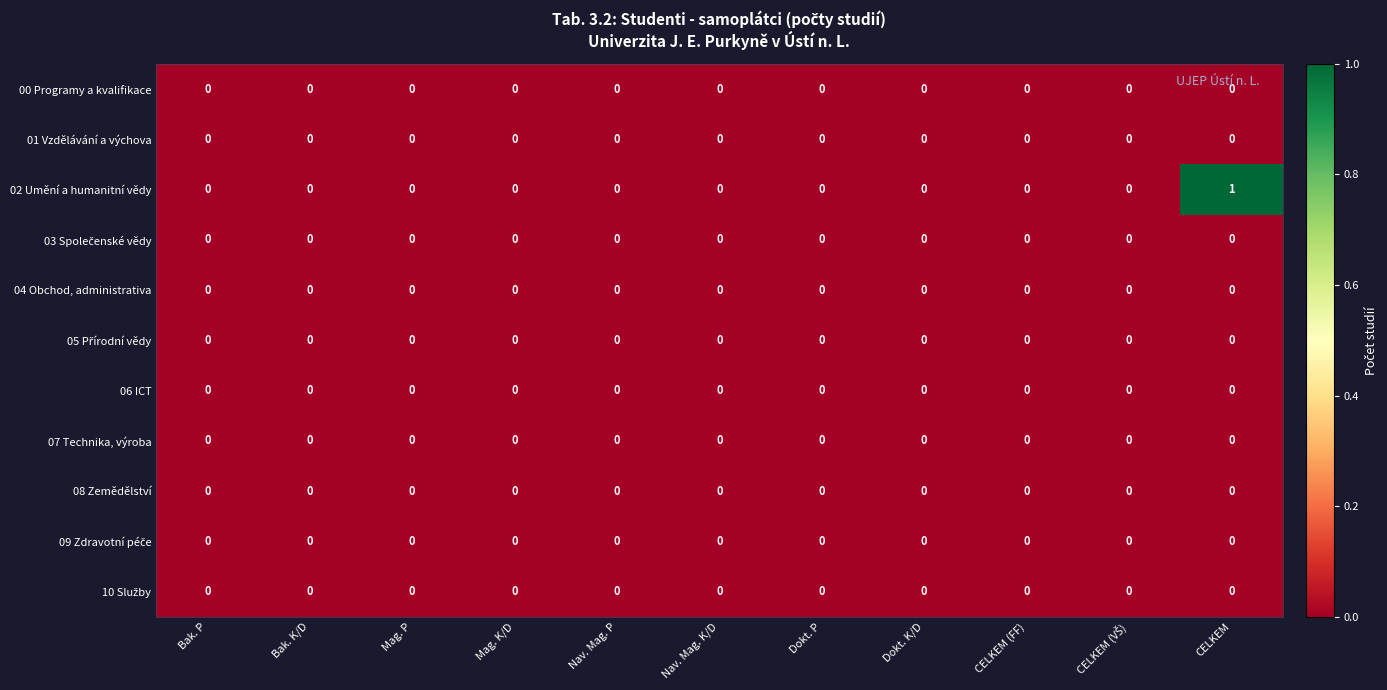

Which label corresponds to the largest value in the chart?

CELKEM